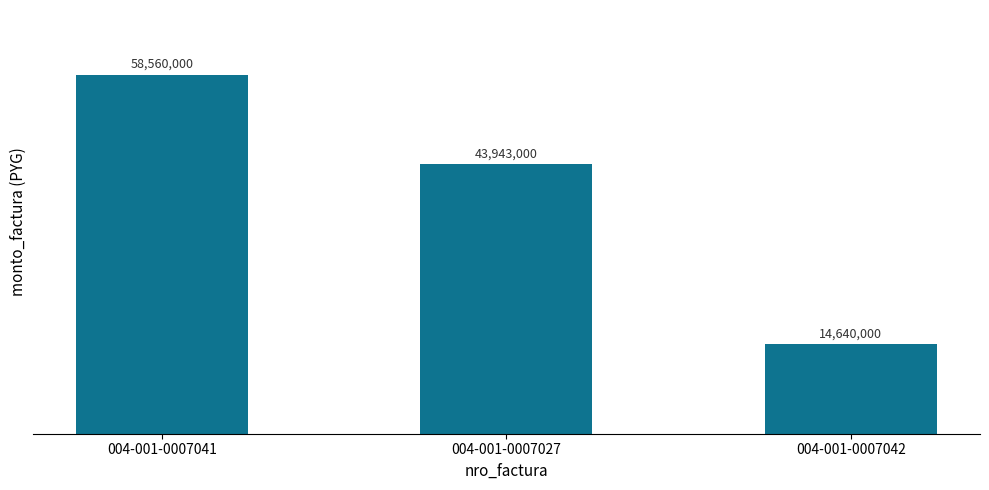

What is the maximum value shown in the chart?

58560000